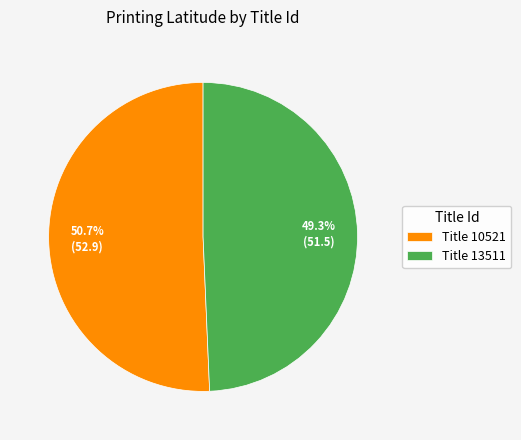

What portion of the pie excludes Title 10521?

49.3%